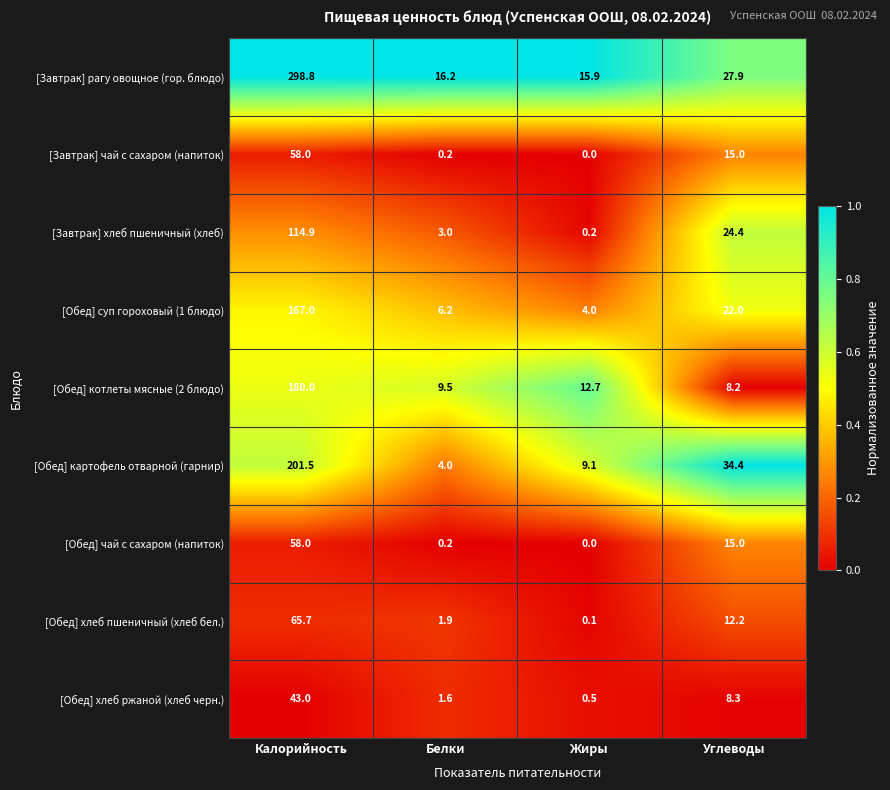

At which label is [Обед] хлеб пшеничный (хлеб бел.) closest to 32?

Углеводы